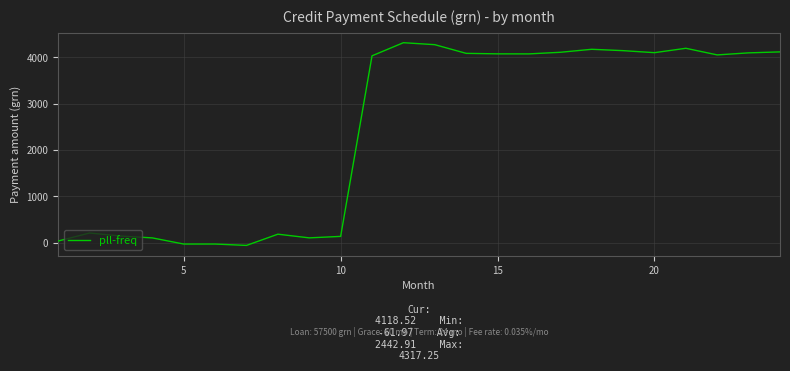

What is the maximum value shown in the chart?

4317.2